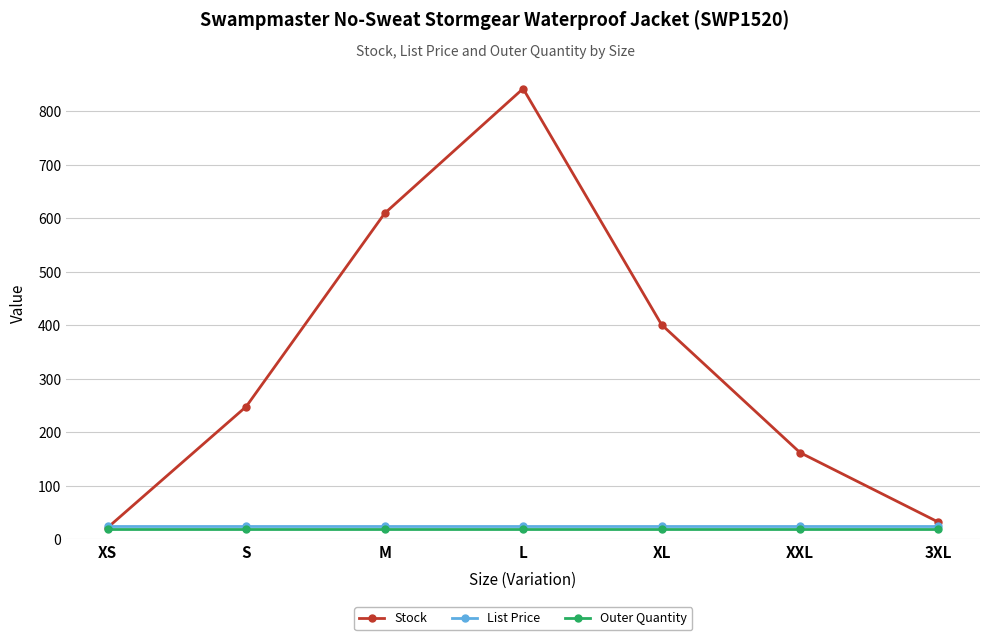

Which series has the largest total across all categories?

Stock